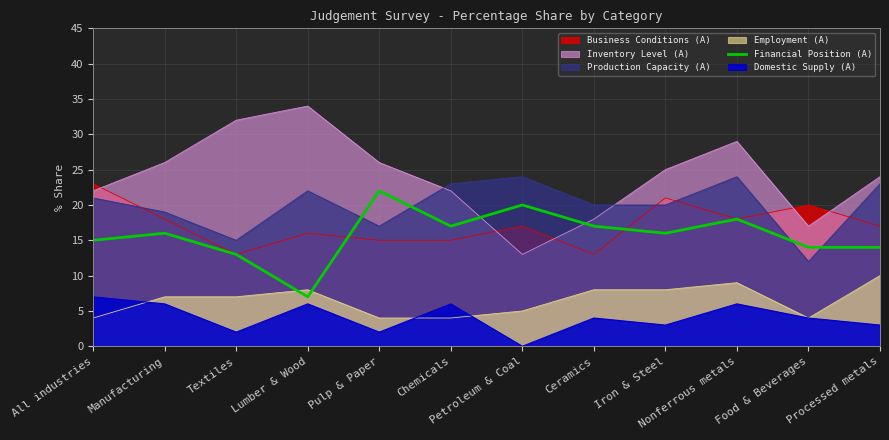

What is the sum of all values?

189